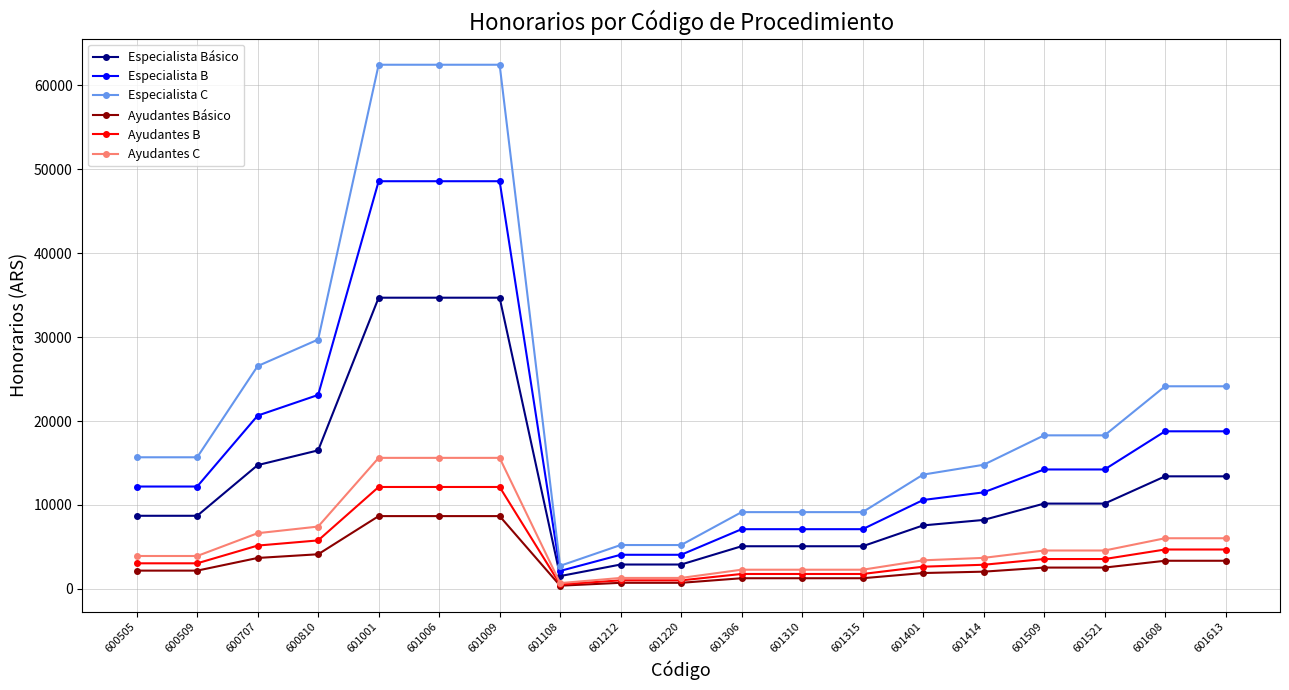

Is the value of Ayudantes C at 601108 greater than the value of Especialista Básico at 601401?

No